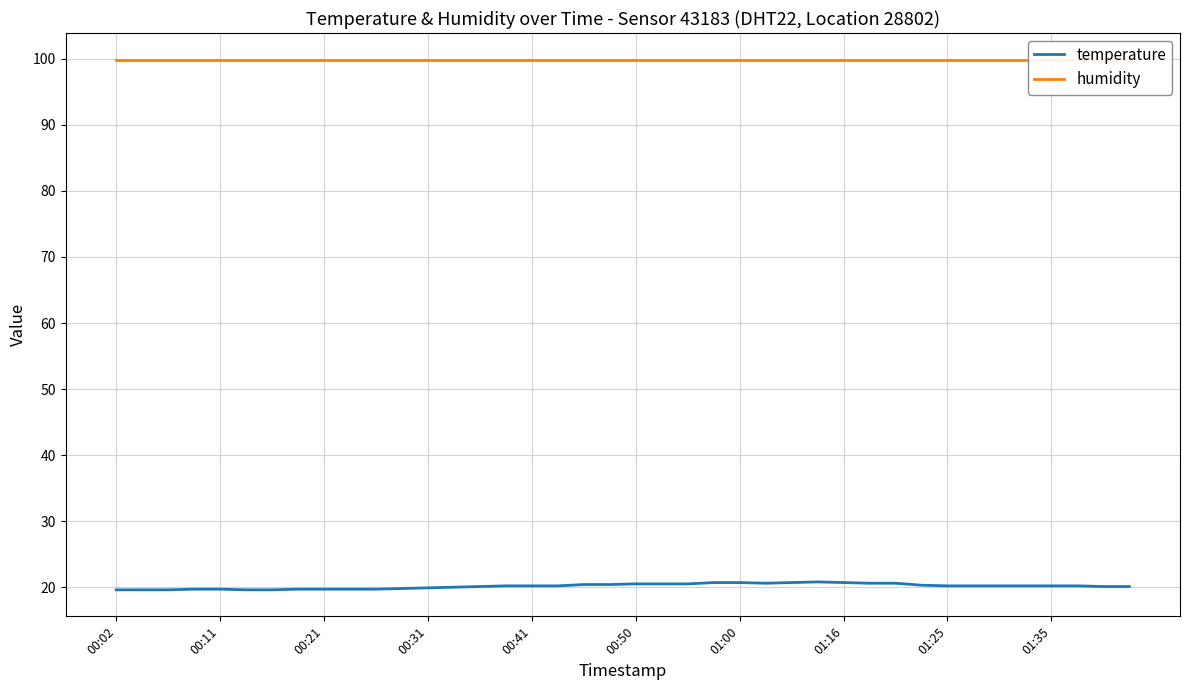

How many lines are shown in the chart?

2